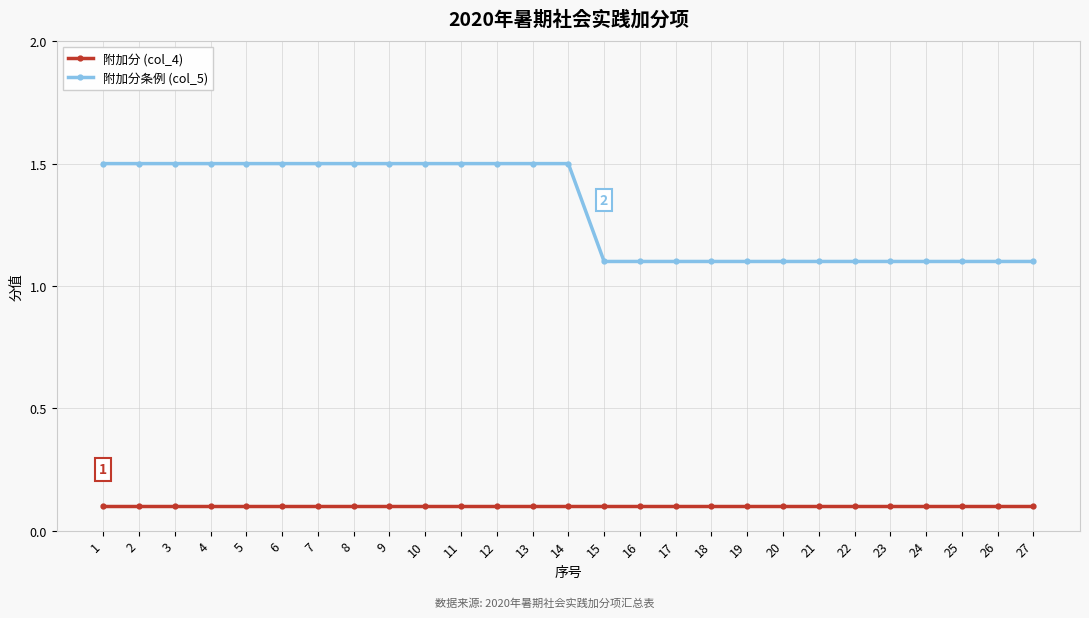

What is the value of the 附加分条例 (col_5) point at the 4th from the left?

1.5